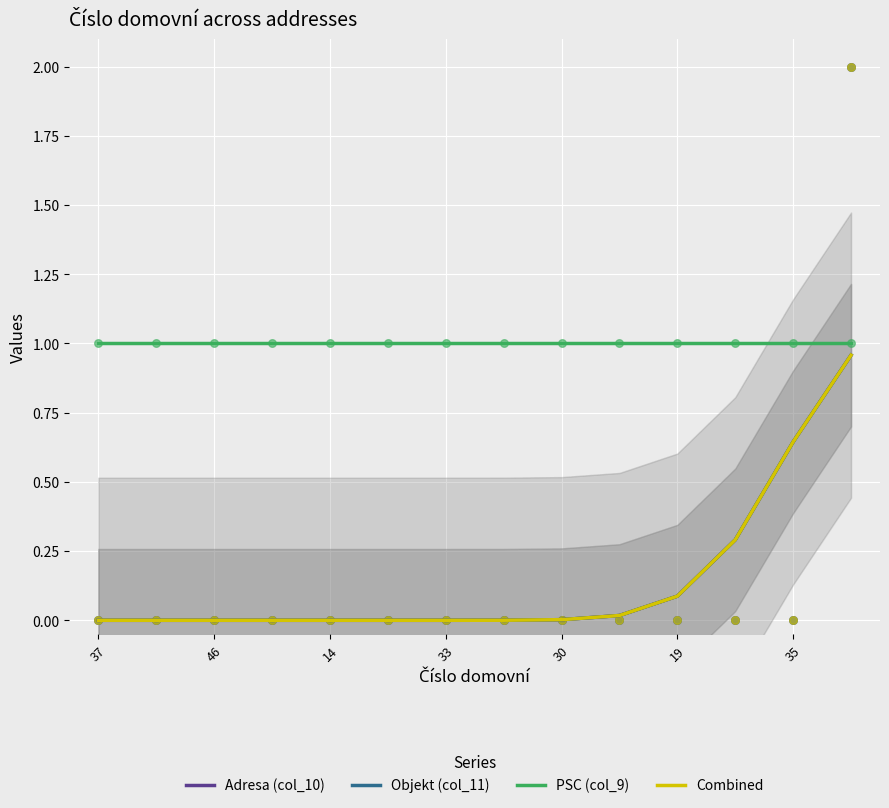

The Adresa (col_10) series shows 0.0 at 30. True or false?

True